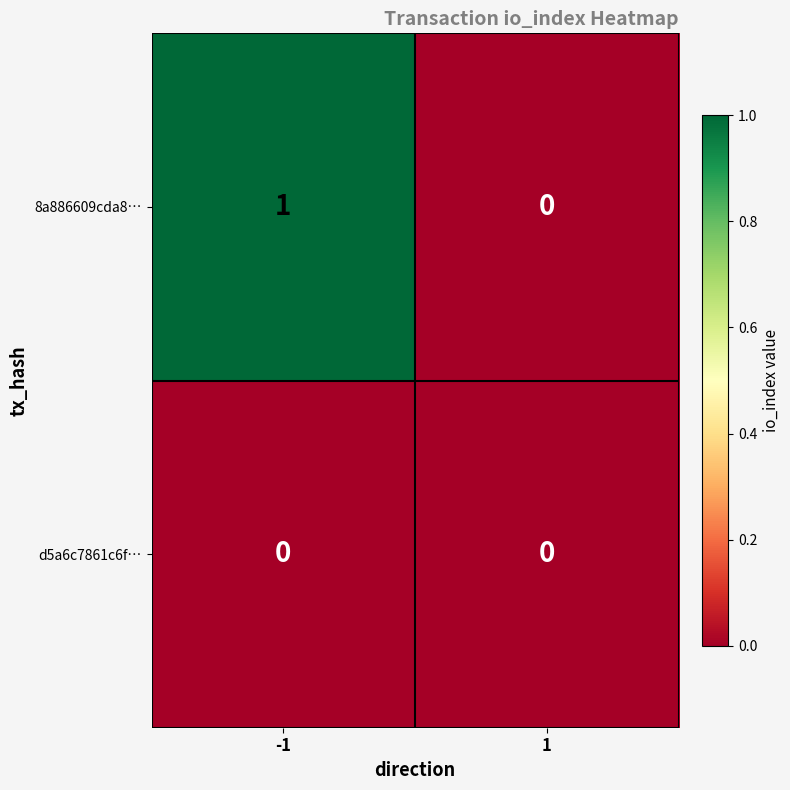

What is the total value across all series at -1?

1